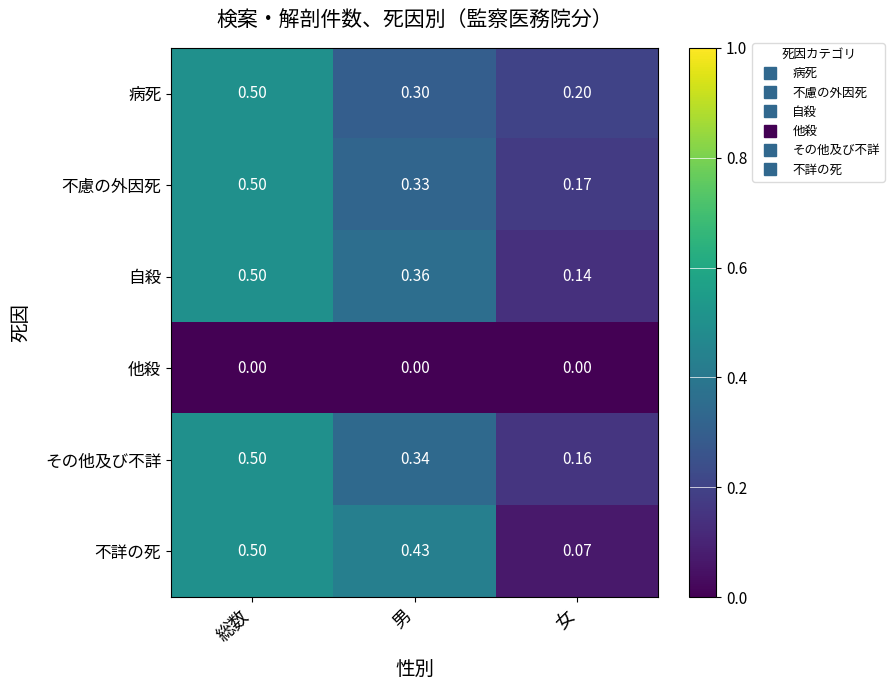

Which series changed the most between 男 and 女?

不詳の死